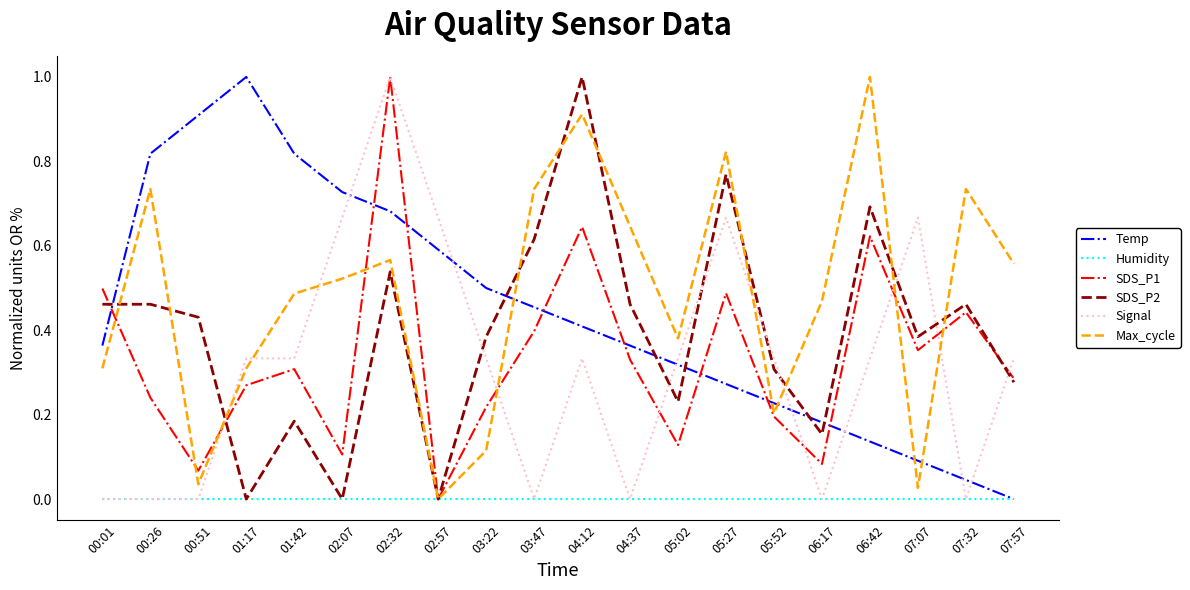

What is the sum of all SDS_P1 values?

6.7